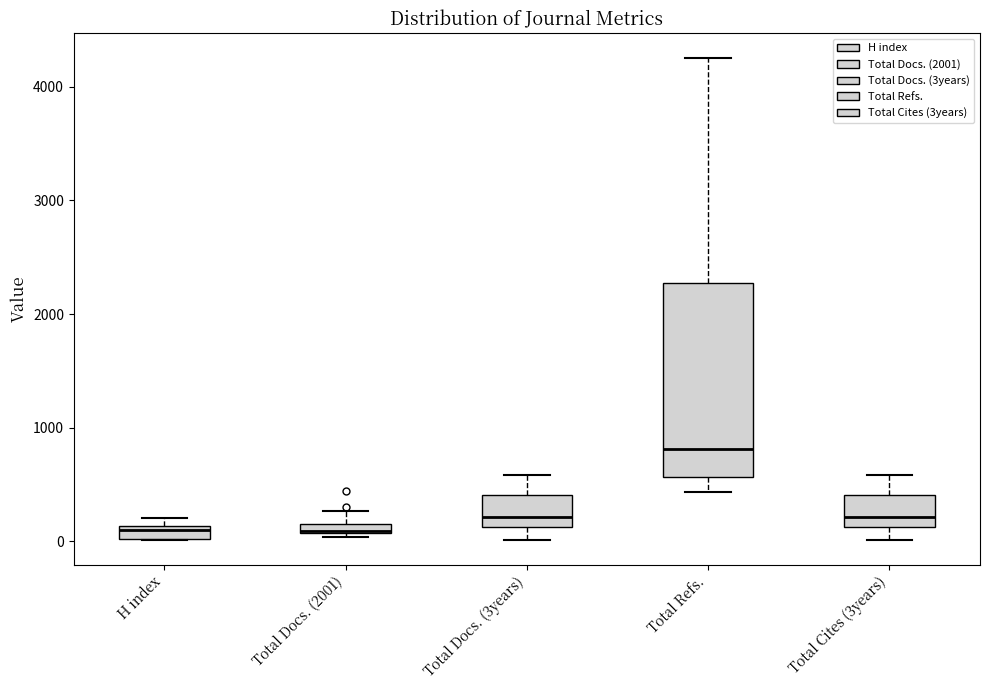

Which box is the tallest, from its lower edge to its upper edge?

Total Refs.